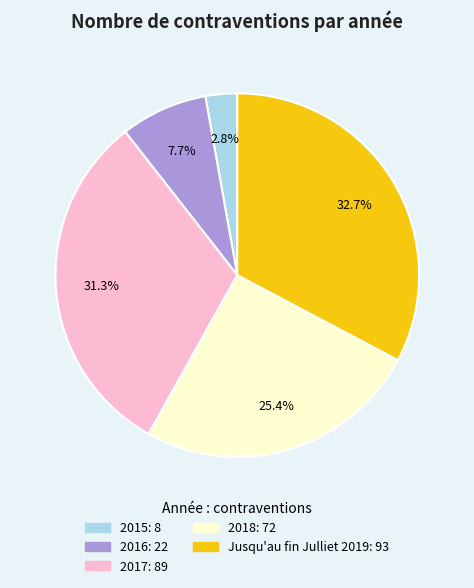

Count the number of slices in the pie.

5